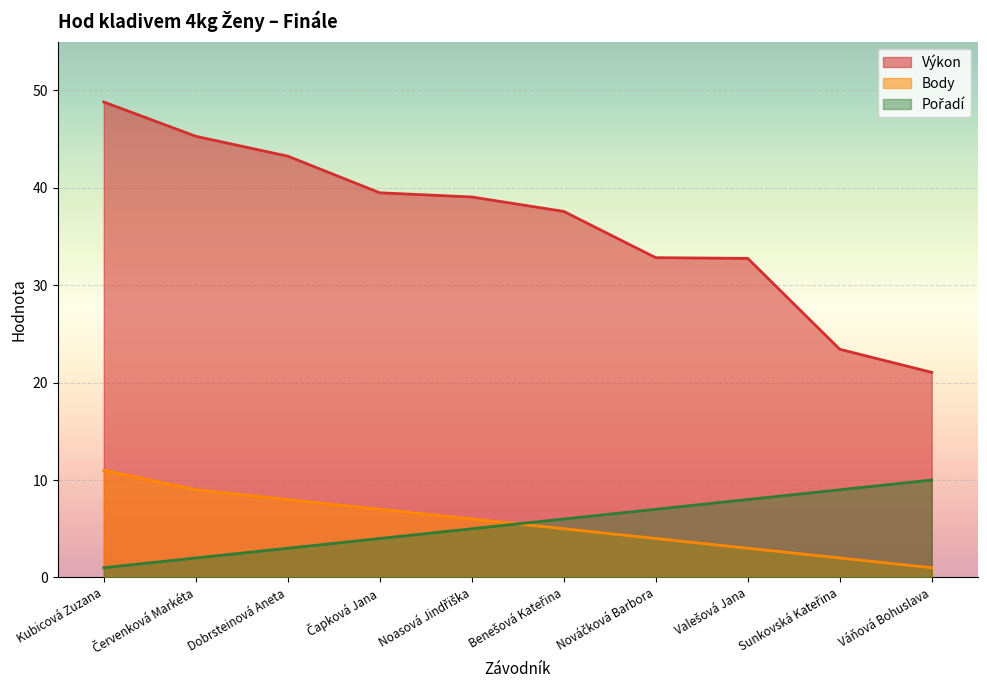

Where is Pořadí nearest to the value 5?

Noasová Jindřiška